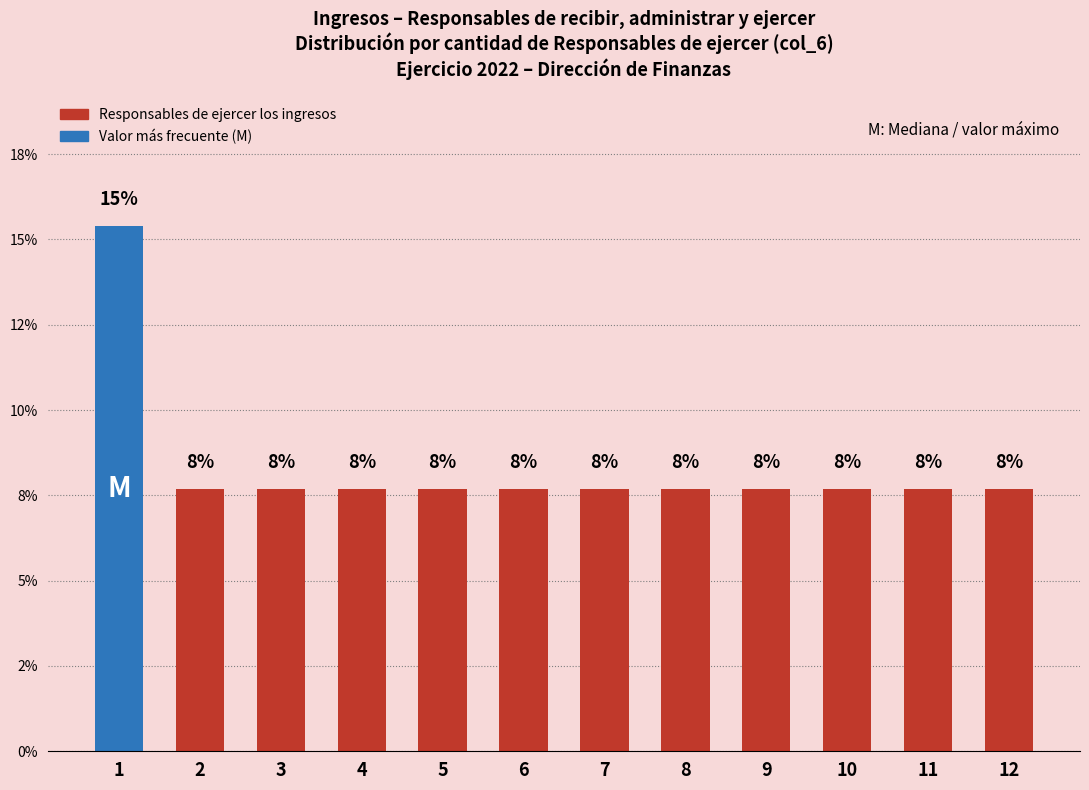

Which has a higher value, 9 or 6?

9